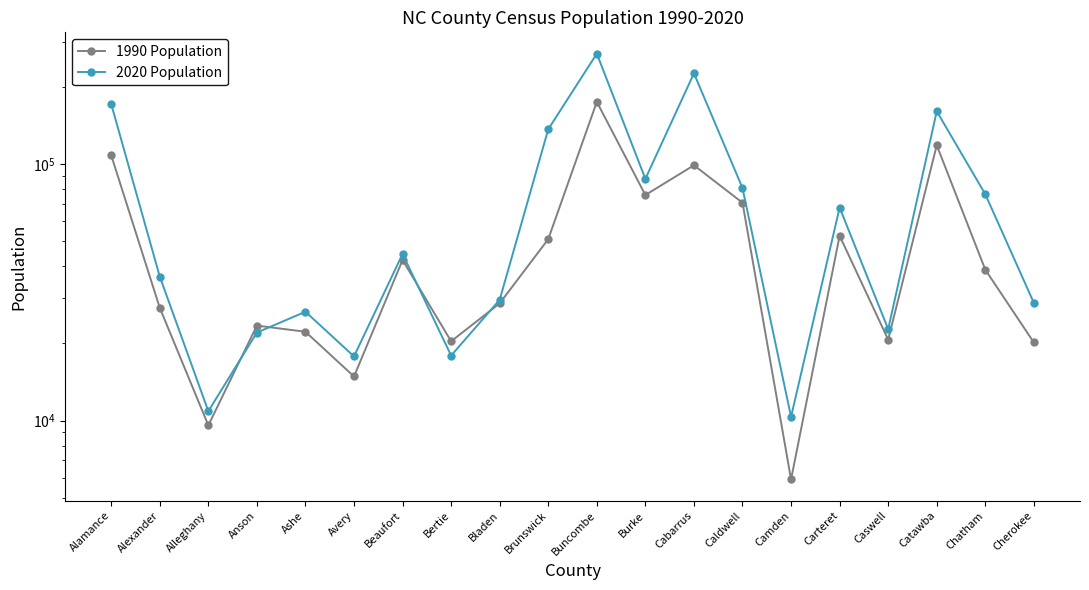

At Chatham, list the series in order from largest to smallest.

2020 Population, 1990 Population